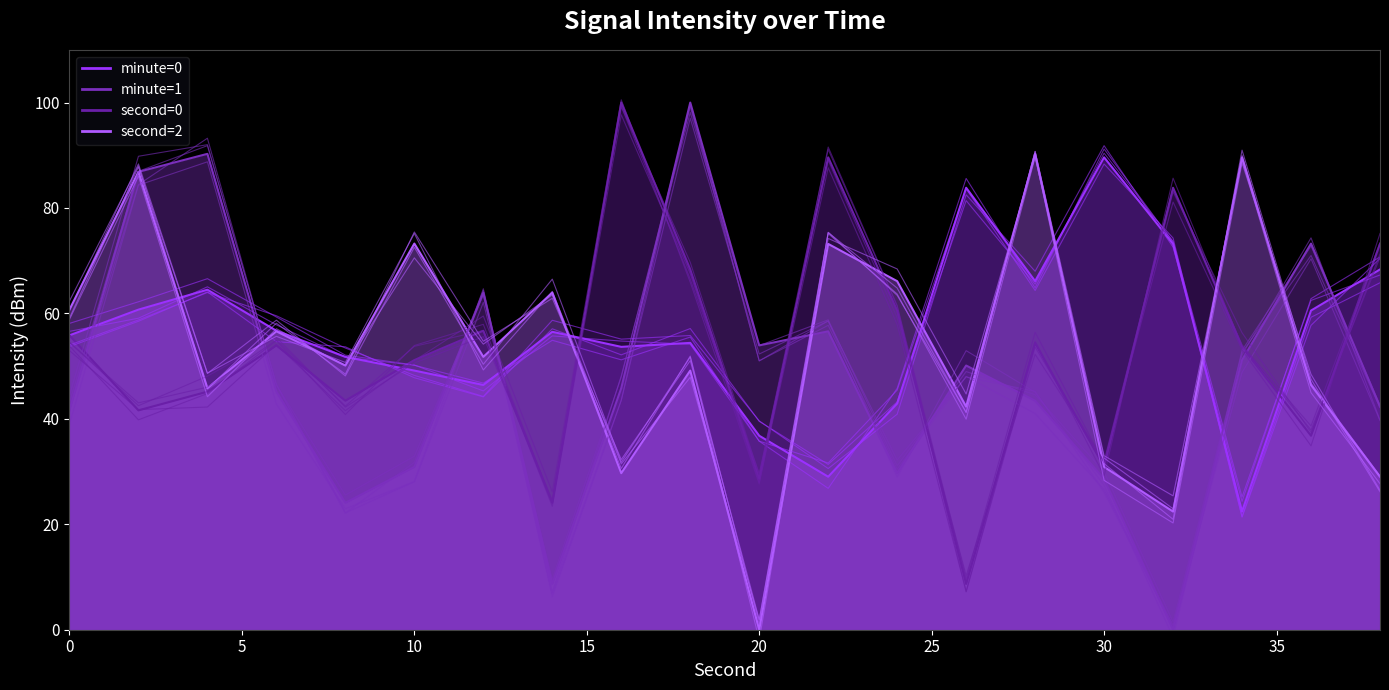

What is the greatest value displayed?

100.0